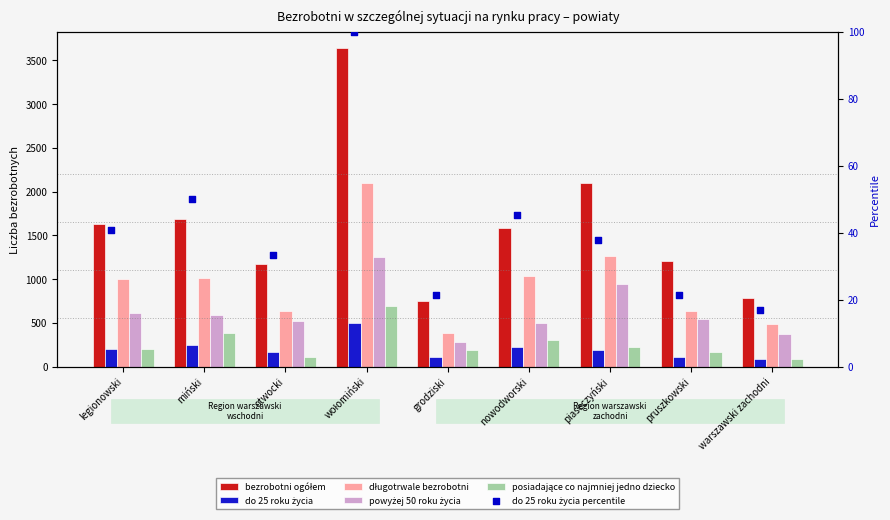

Which series reaches the maximum Y coordinate?

bezrobotni ogółem